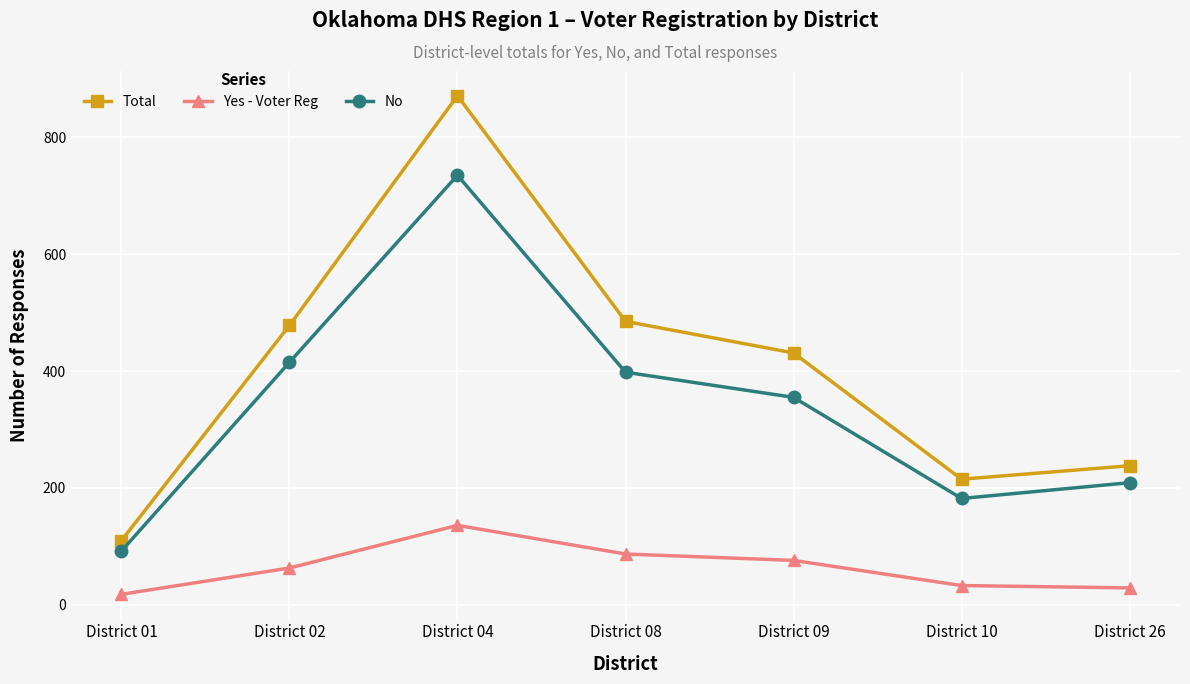

What are all the series names shown in the legend?

Total, Yes - Voter Reg, No